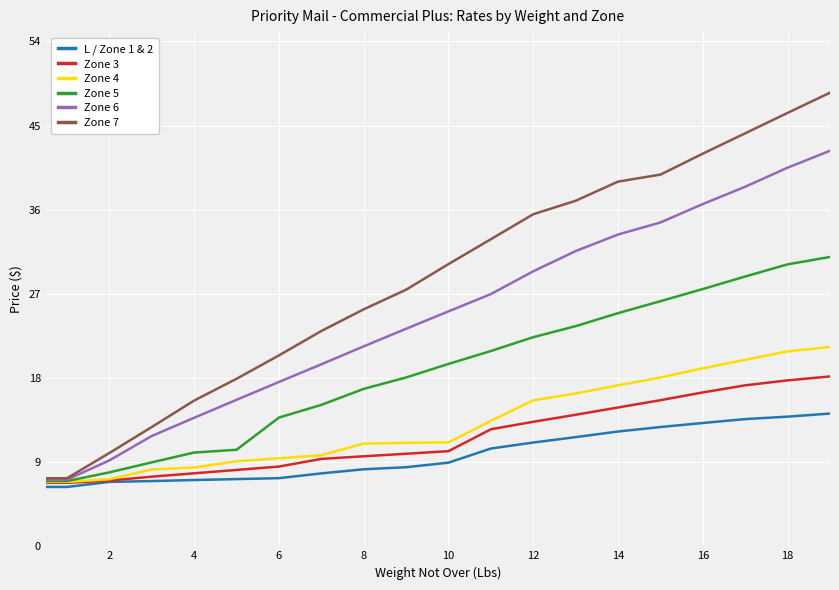

Which series has the widest spread of values?

Zone 7